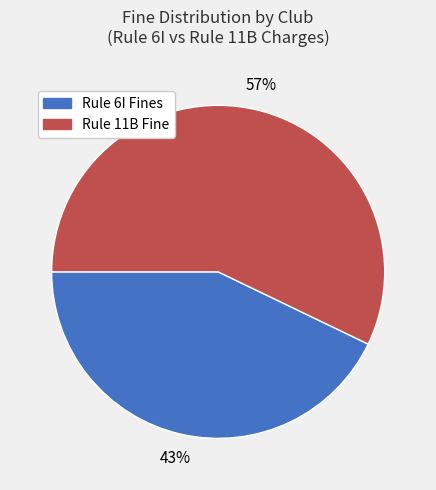

To the nearest percent, what is the difference between the largest and smallest slice percentages?

14%